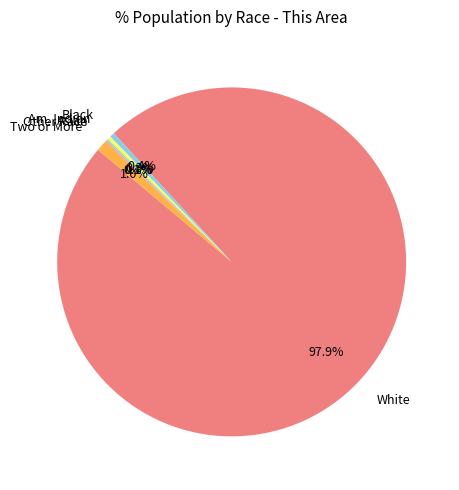

How much of the chart is everything except Two or More?

99.0%